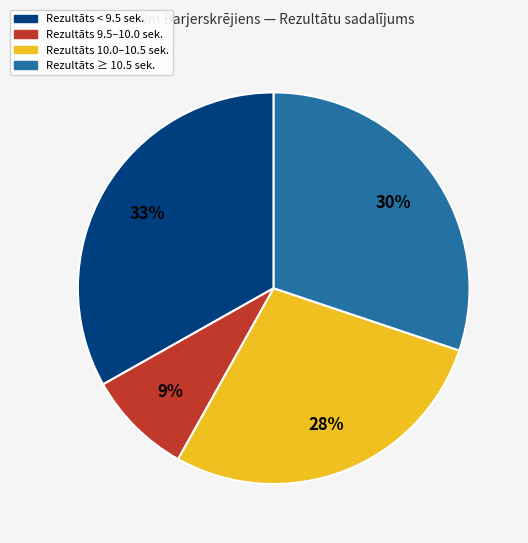

To the nearest percent, what is the difference between the largest and smallest slice percentages?

24%